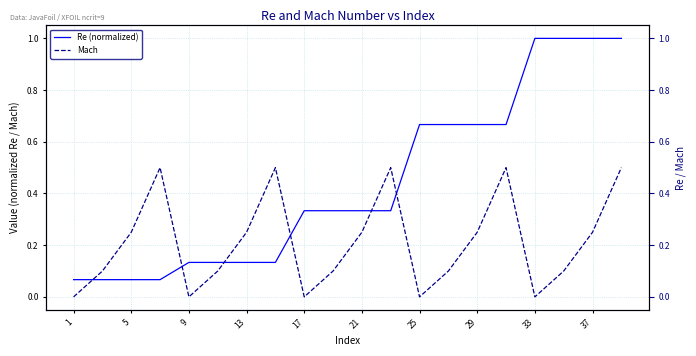

Reading left to right, list all the values displayed in this chart.

Re (normalized): 0.1	0.1	0.1	0.1	0.1	0.1	0.1	0.1	0.3	0.3	0.3	0.3	0.7	0.7	0.7	0.7	1.0	1.0	1.0	1.0
Mach: 0.0	0.1	0.2	0.5	0.0	0.1	0.2	0.5	0.0	0.1	0.2	0.5	0.0	0.1	0.2	0.5	0.0	0.1	0.2	0.5